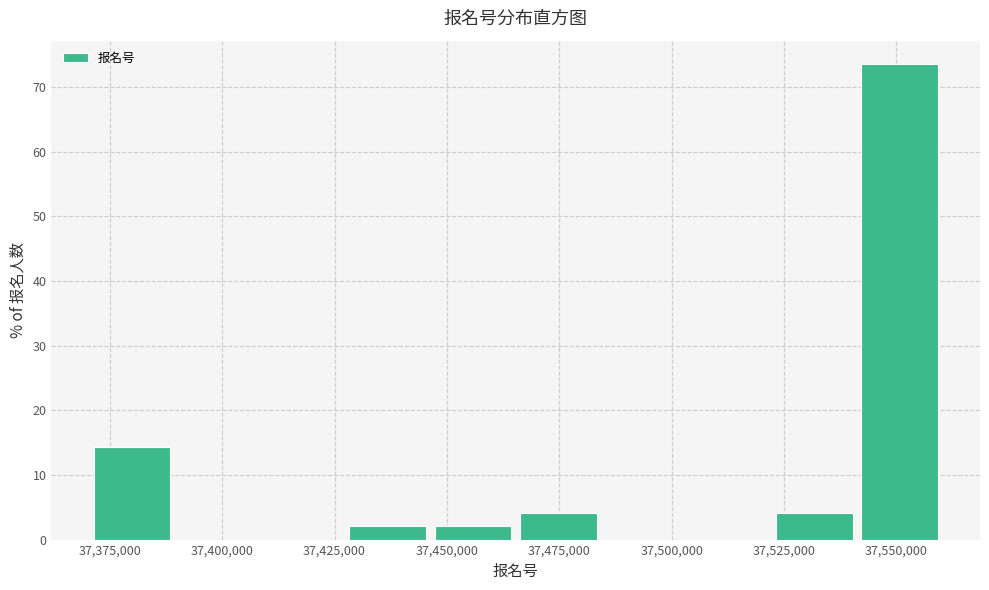

Around what value on the x-axis is the tallest bar? Give the approximate position of its centre, as read against the axis.

37550000